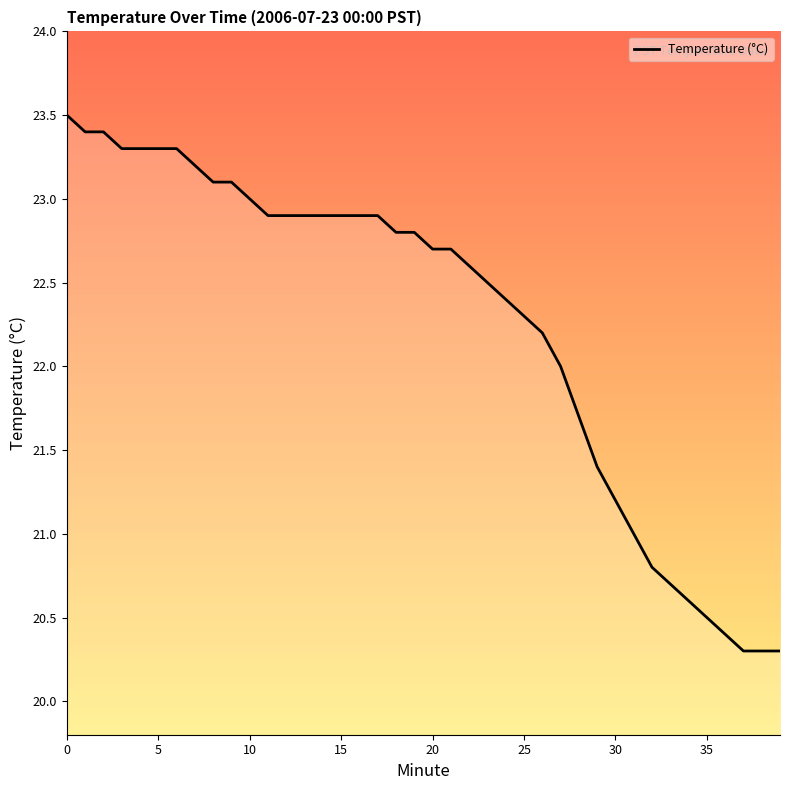

What is the smallest value displayed?

20.3